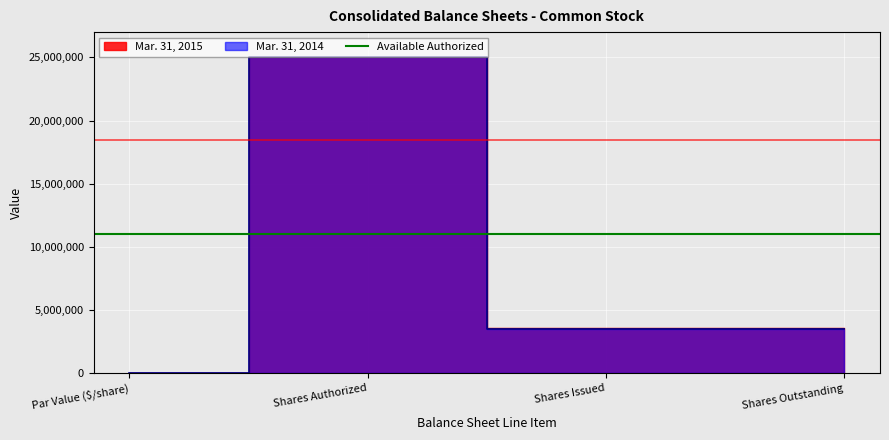

The value of Mar. 31, 2015 at Shares Issued is 3561540. True or false?

True